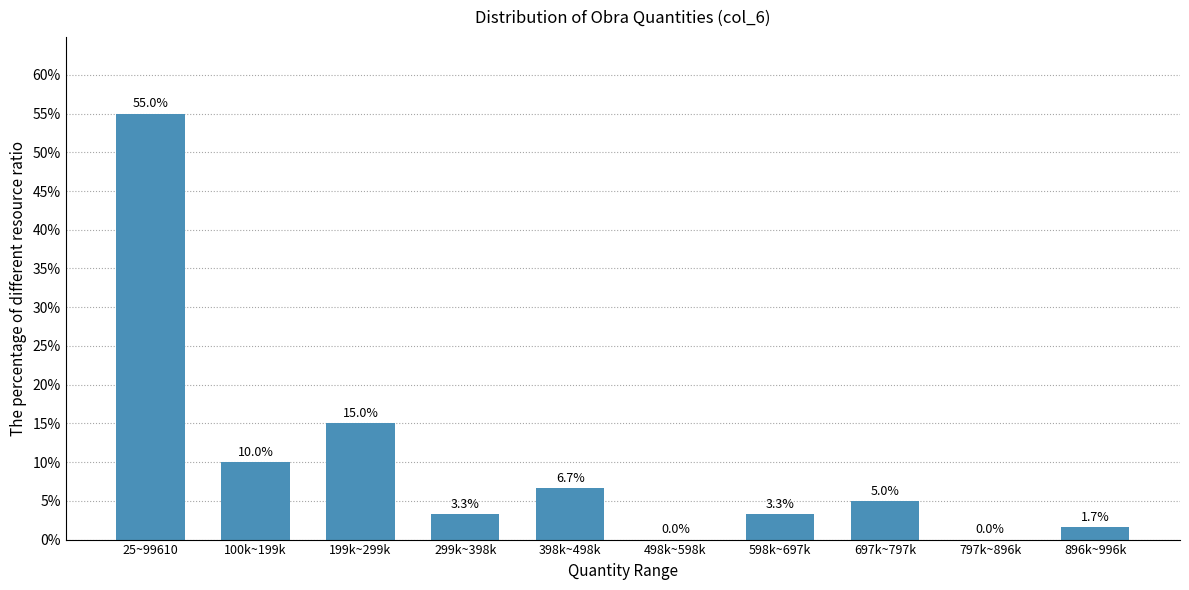

Reading right to left, list all the values displayed in this chart.

896k~996k=1.7	797k~896k=0.0	697k~797k=5.0	598k~697k=3.3	498k~598k=0.0	398k~498k=6.7	299k~398k=3.3	199k~299k=15.0	100k~199k=10.0	25~99610=55.0